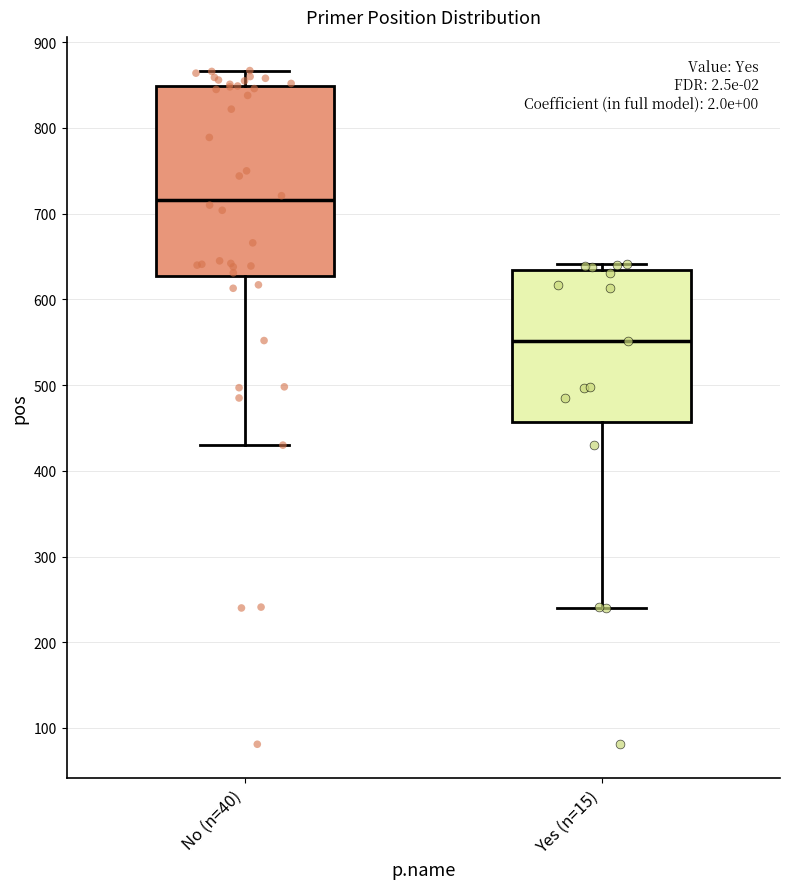

Which box has the lowest median line?

Yes (n=15)